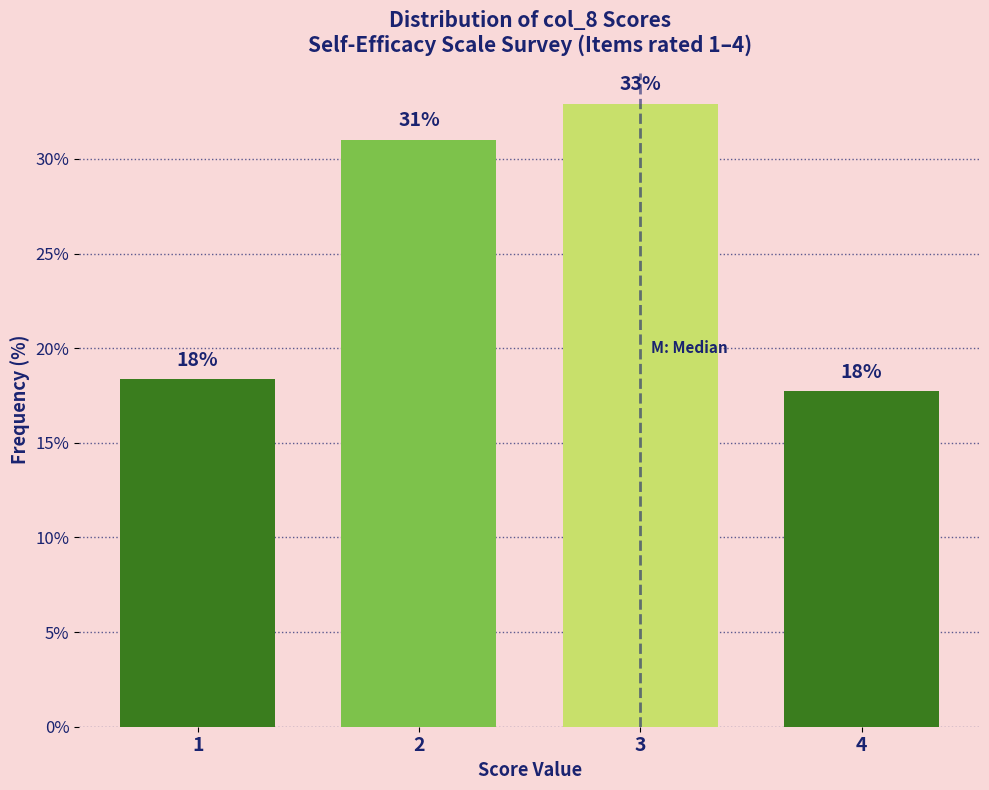

What is the greatest value displayed?

32.9